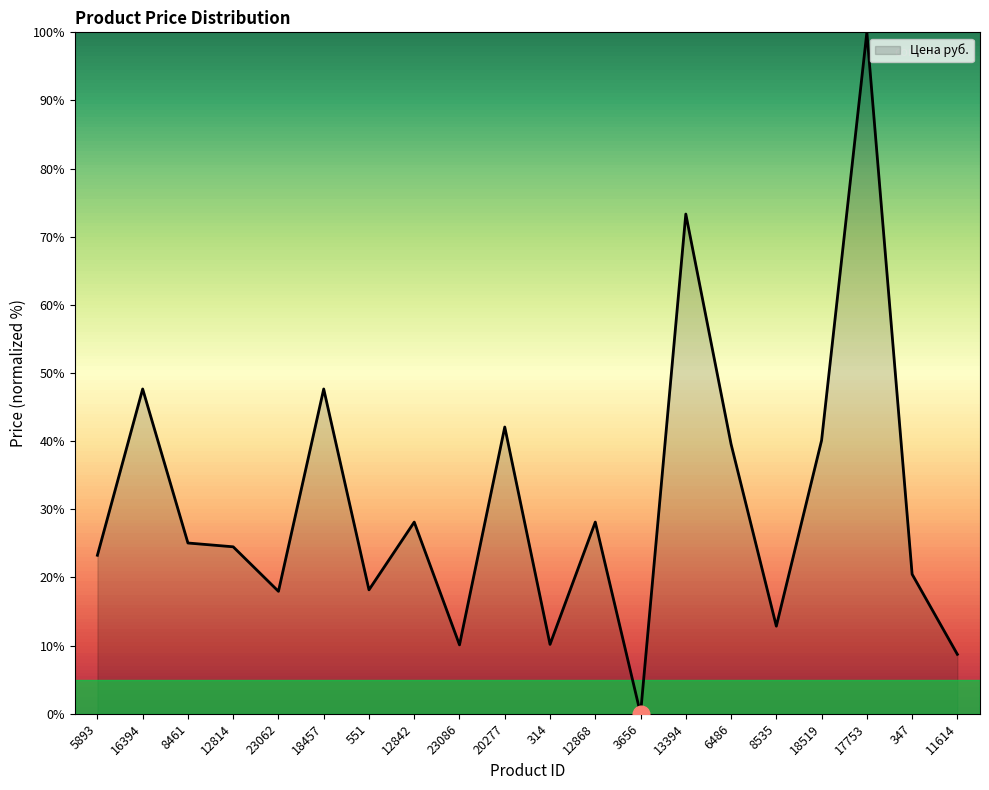

The chart shows a value of 47.7 at 18457. True or false?

True